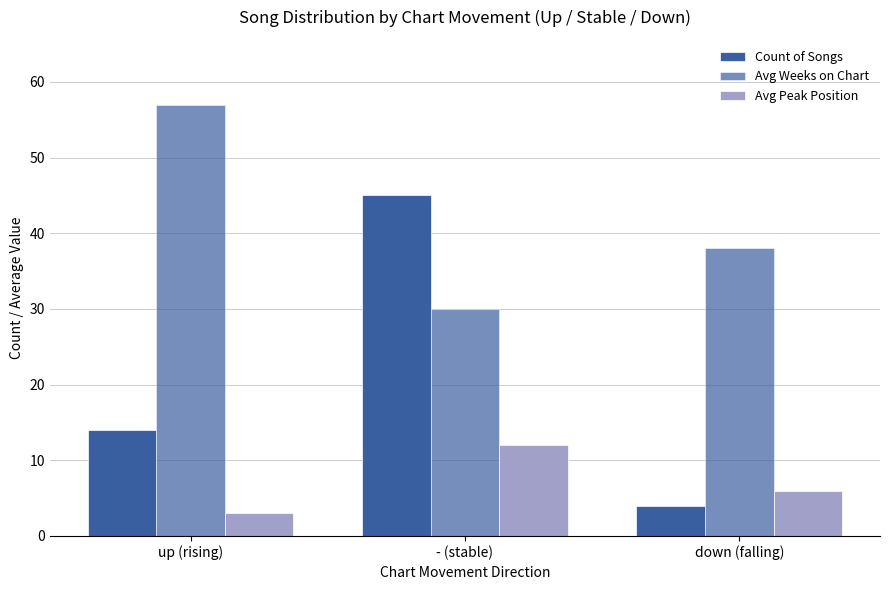

Reading right to left, transcribe all the data shown in this chart.

Count of Songs: 4	45	14
Avg Weeks on Chart: 38	30	57
Avg Peak Position: 6	12	3